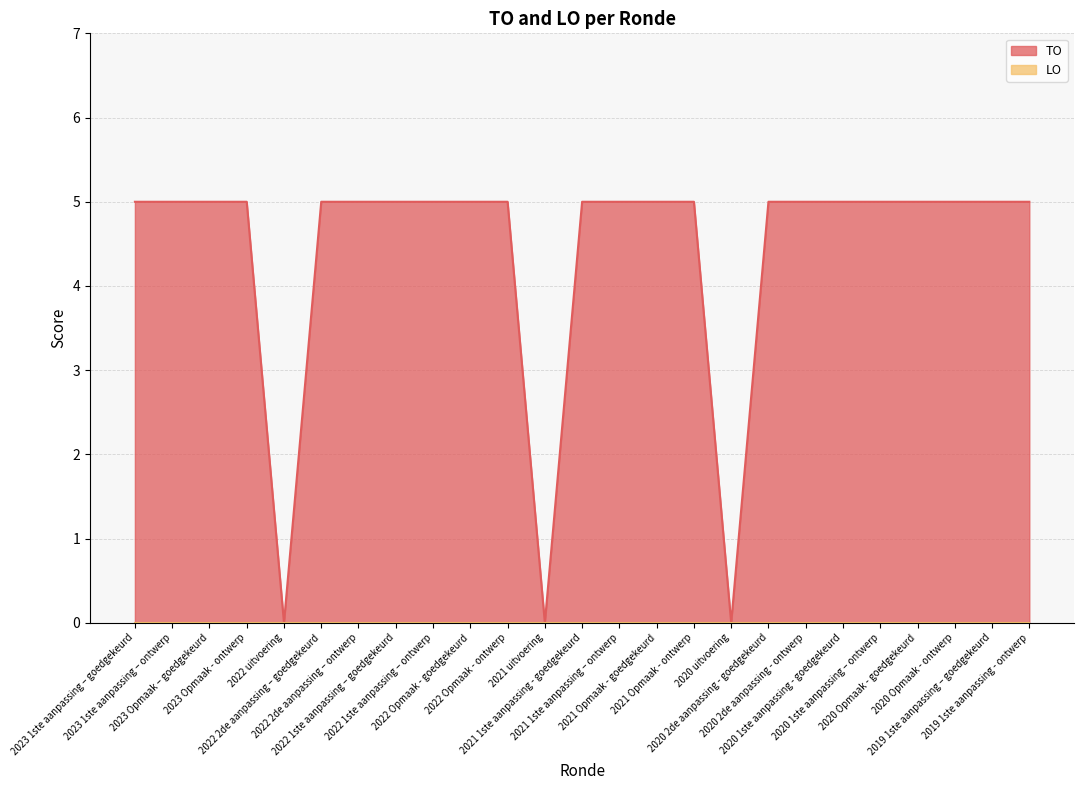

Is it true that the value at 2023 Opmaak – goedgekeurd is 5?

True